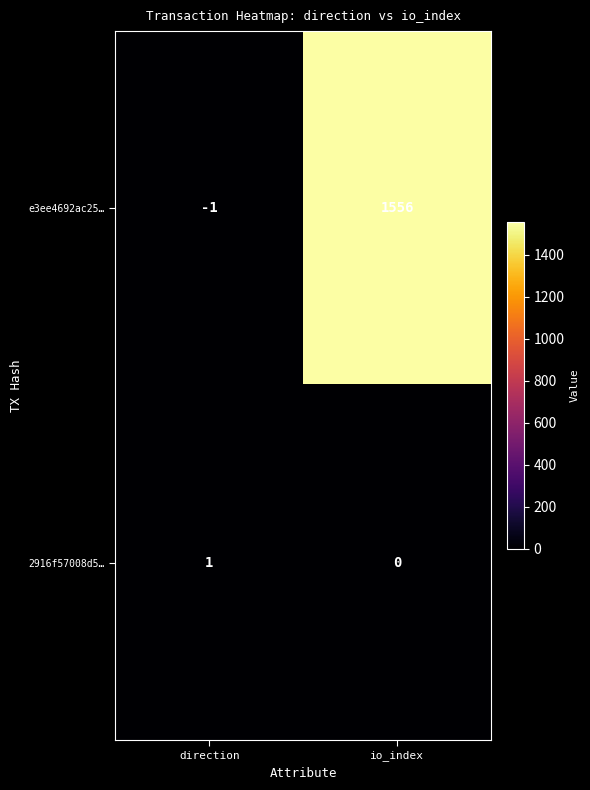

Reading left to right, what are all the values shown in this chart?

e3ee4692ac25…: direction=-1	io_index=1556
2916f57008d5…: direction=1	io_index=0